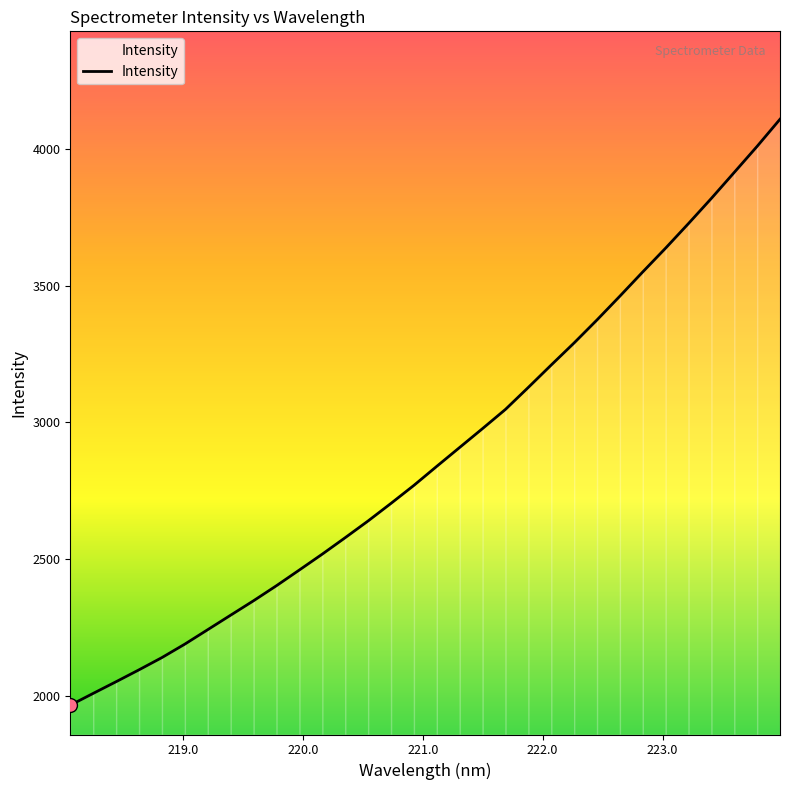

What is the difference between the maximum and minimum values?

2144.6